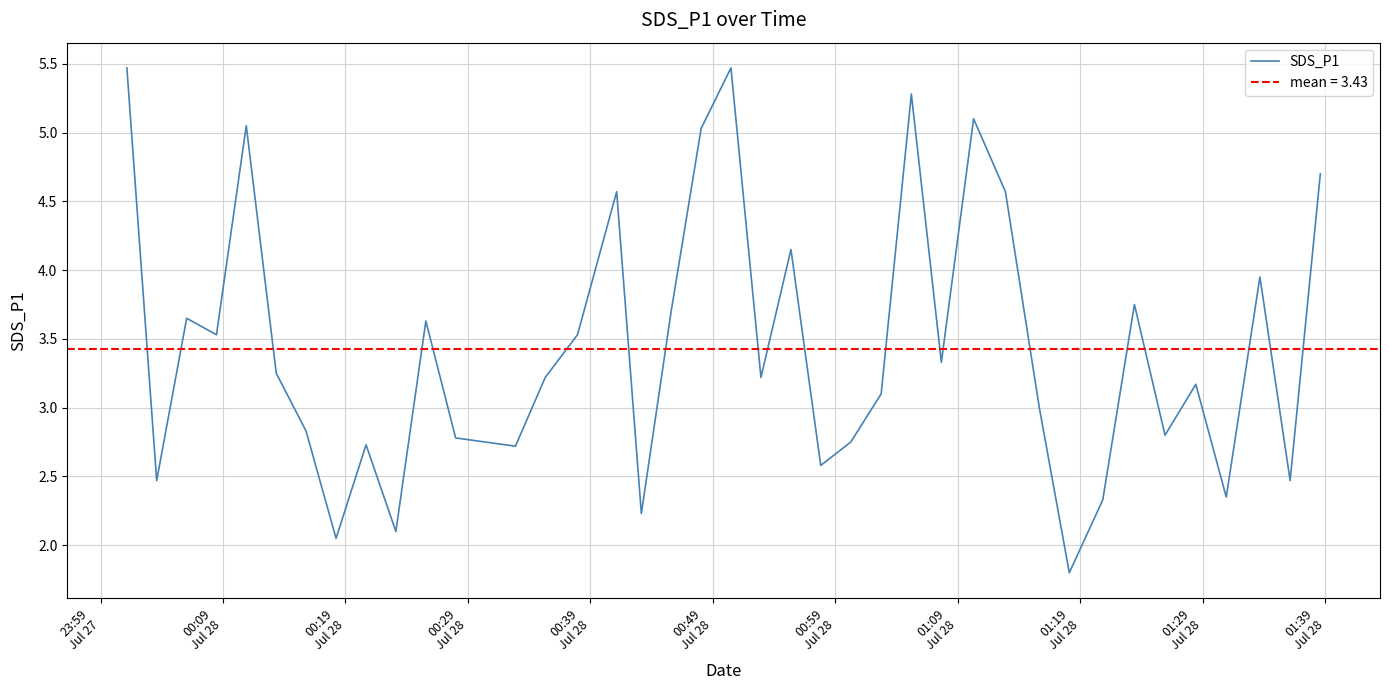

What is the minimum value for SDS_P1?

1.8